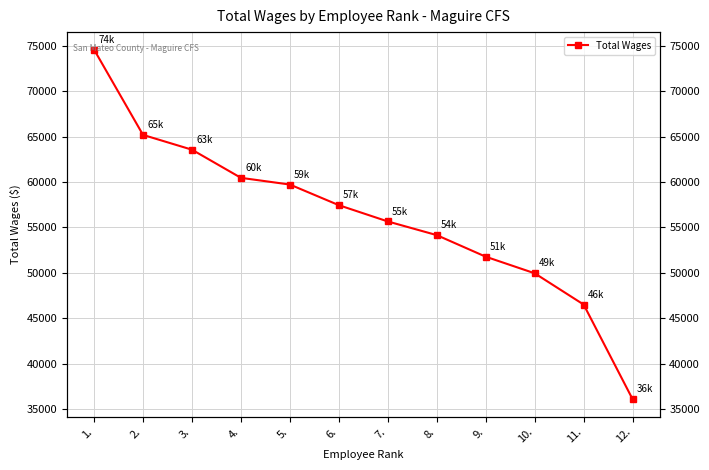

Does the chart display data point markers on the line(s)?

Yes